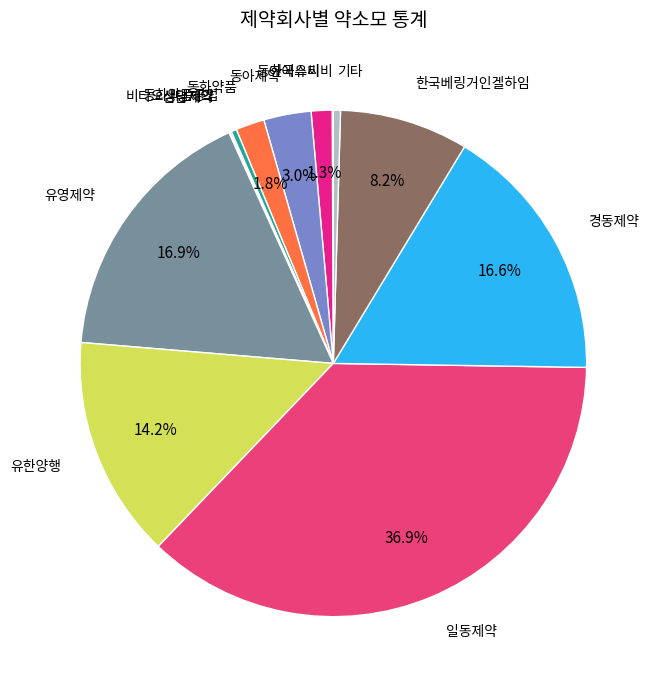

Is there a majority slice in this chart?

No